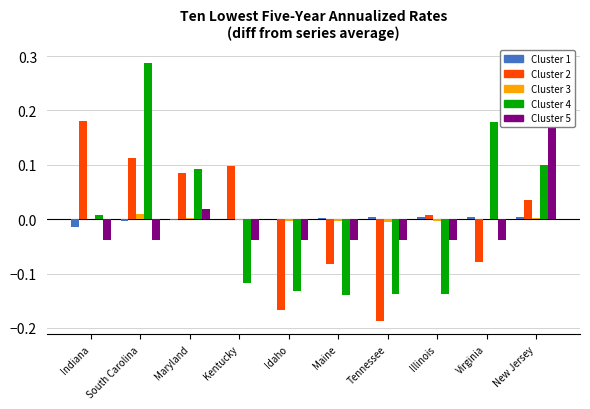

How many groups of bars are there?

10